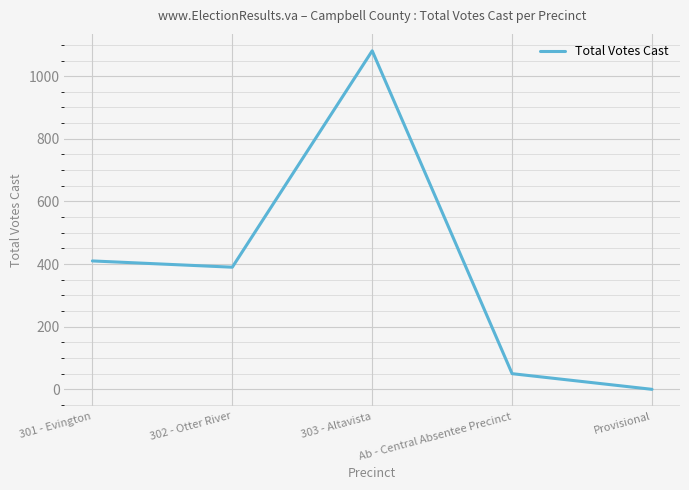

Where is the data nearest to the value 540?

301 - Evington